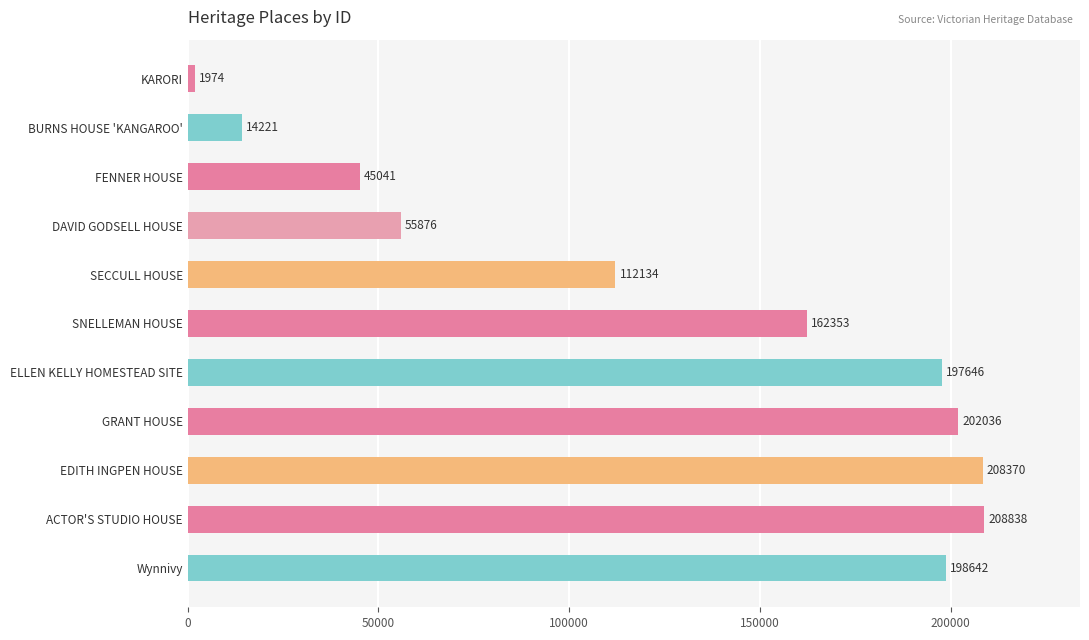

What is the smallest value displayed?

1974